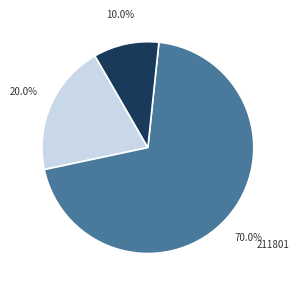

Which slice is the smallest?

219908